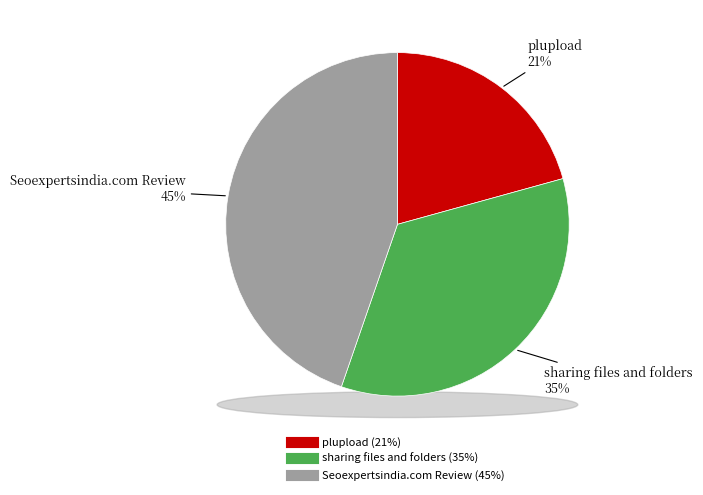

Rank the categories by value from lowest to highest.

plupload, sharing files and folders, Seoexpertsindia.com Review